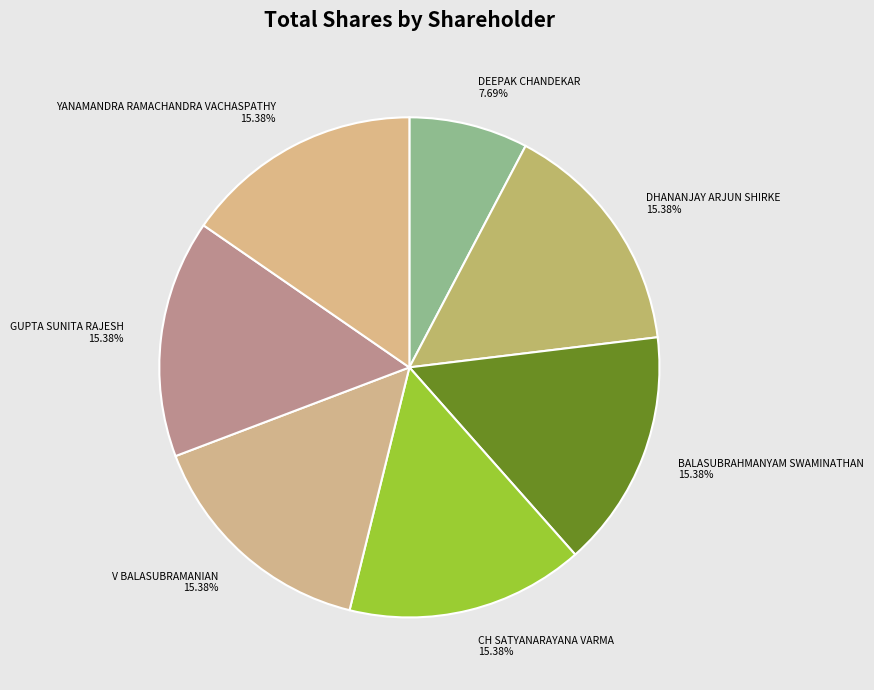

To the nearest percent, what portion does V BALASUBRAMANIAN represent?

15%